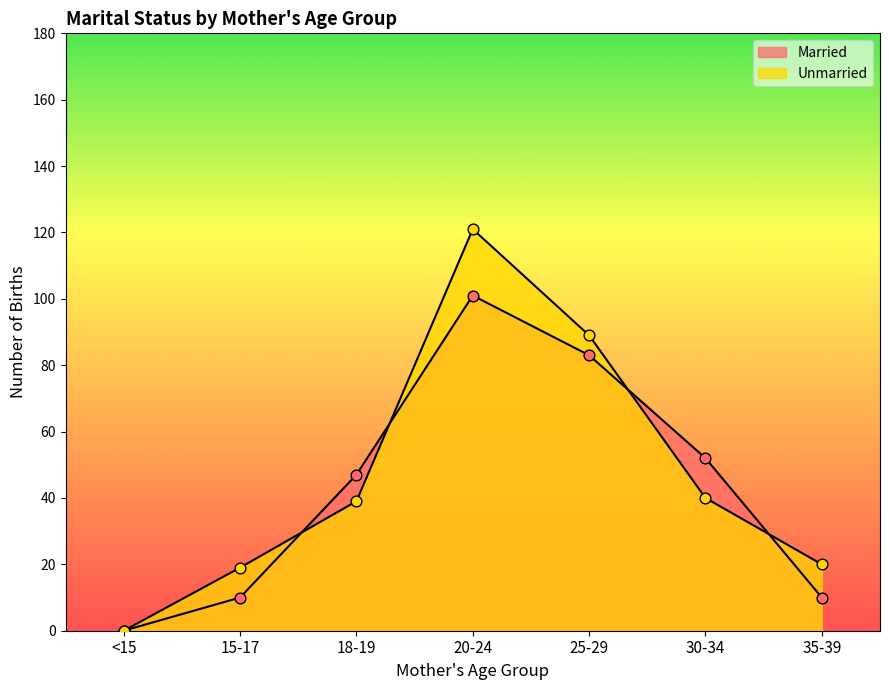

Which series reaches the maximum Y coordinate?

Unmarried